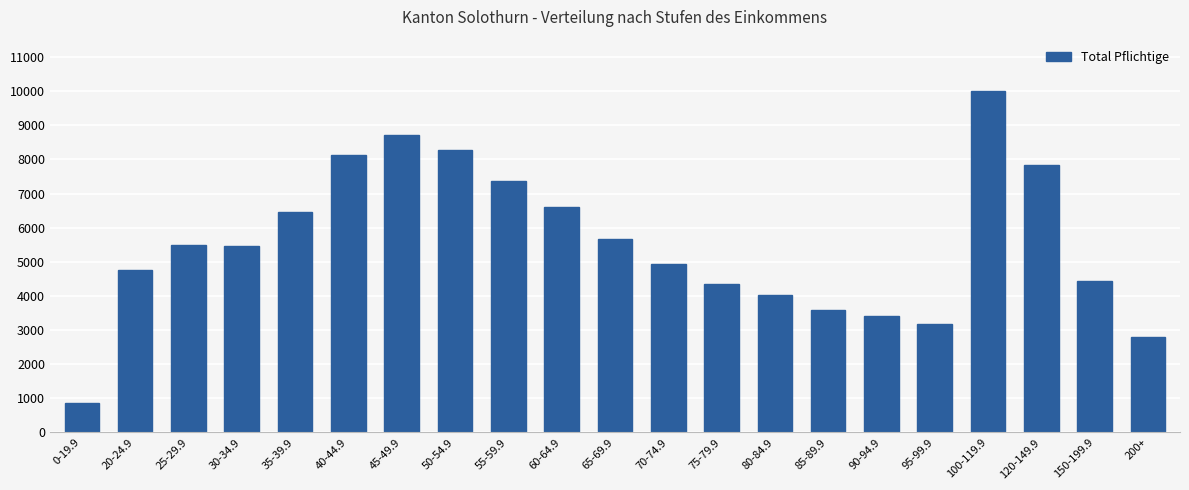

Approximately how many times larger is the value at 75-79.9 compared to 30-34.9?

0.8